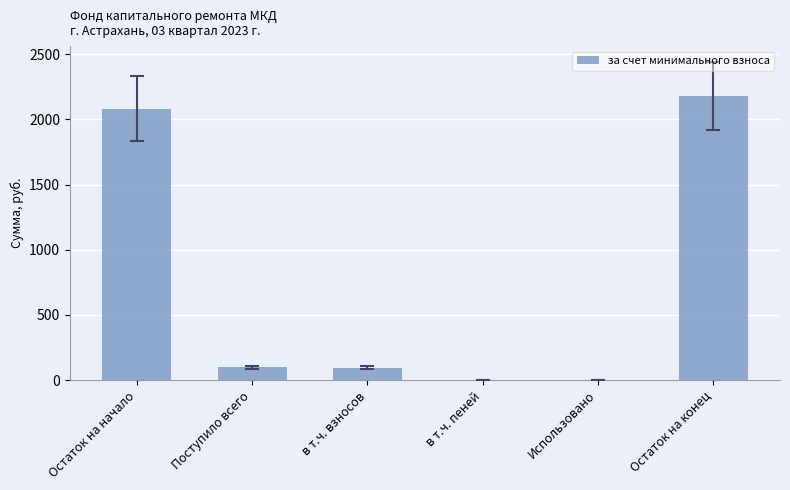

The chart shows a value of 96.0 at в т.ч. взносов. True or false?

True